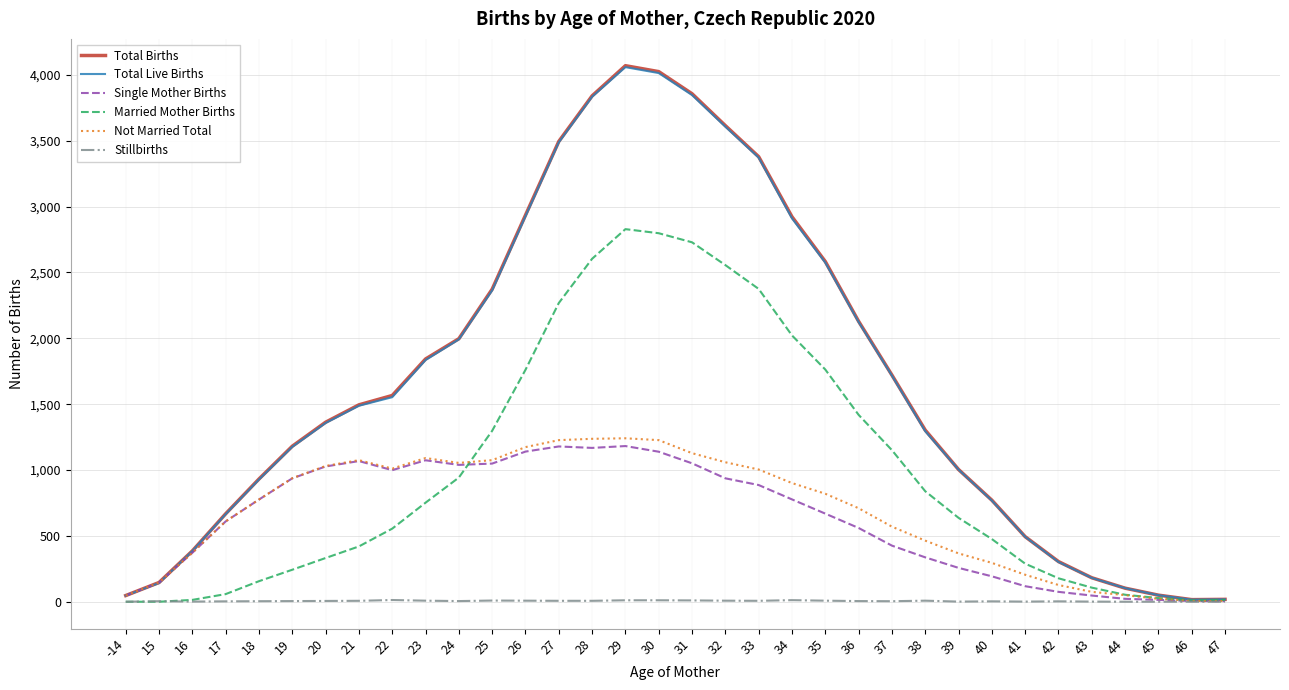

Which series has the widest spread of values?

Total Births